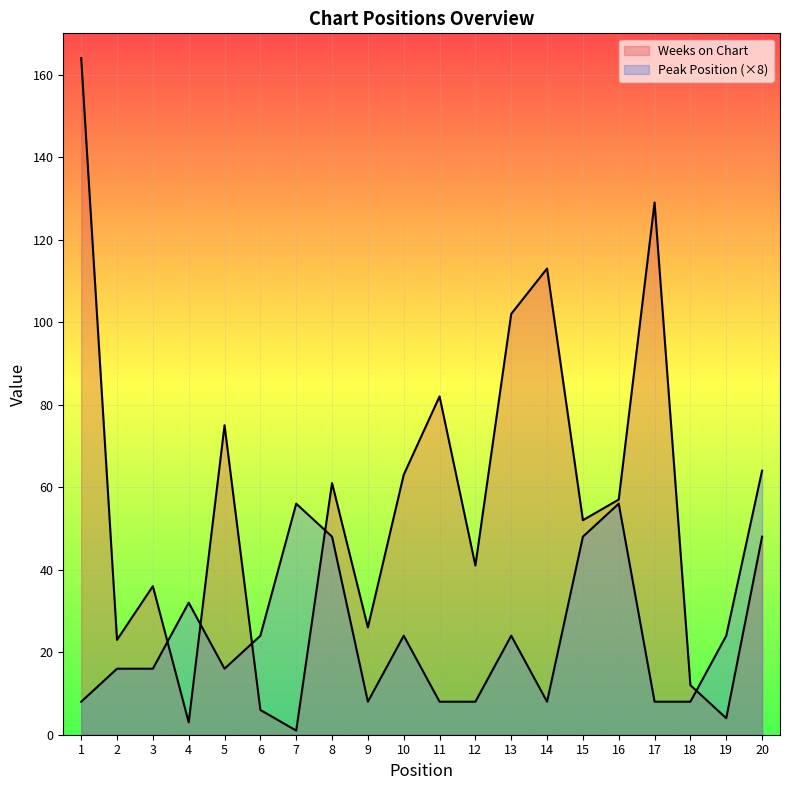

Which series has the largest range (max minus min)?

Weeks on Chart